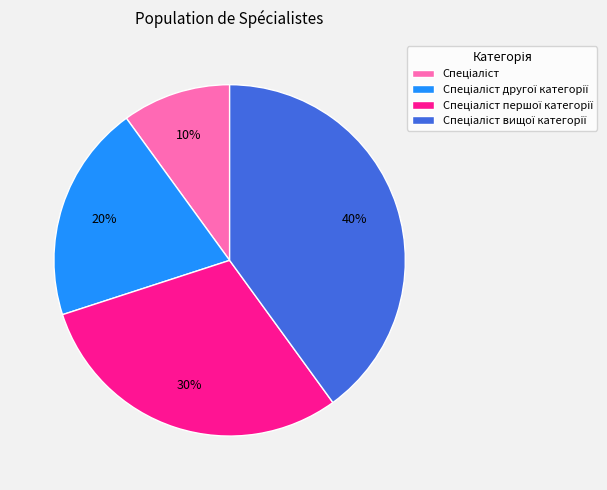

To the nearest percent, what is the difference between the largest and smallest slice percentages?

30%